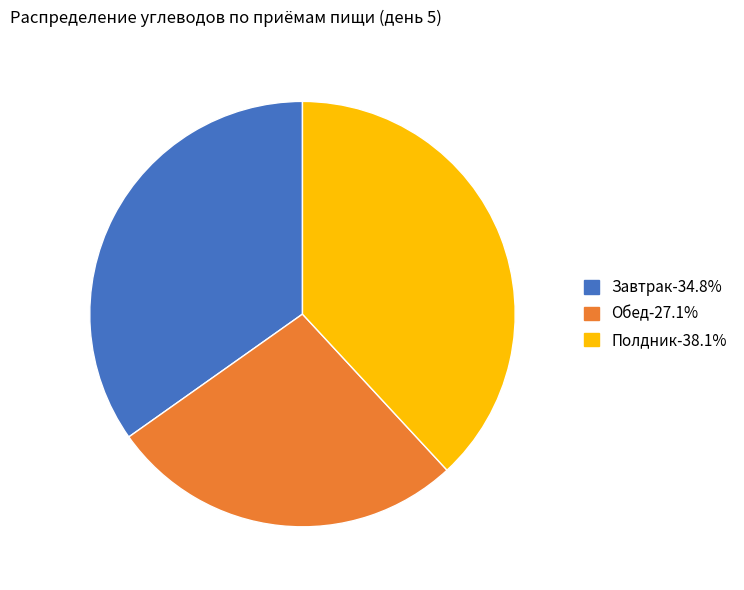

Count the number of slices in the pie.

3